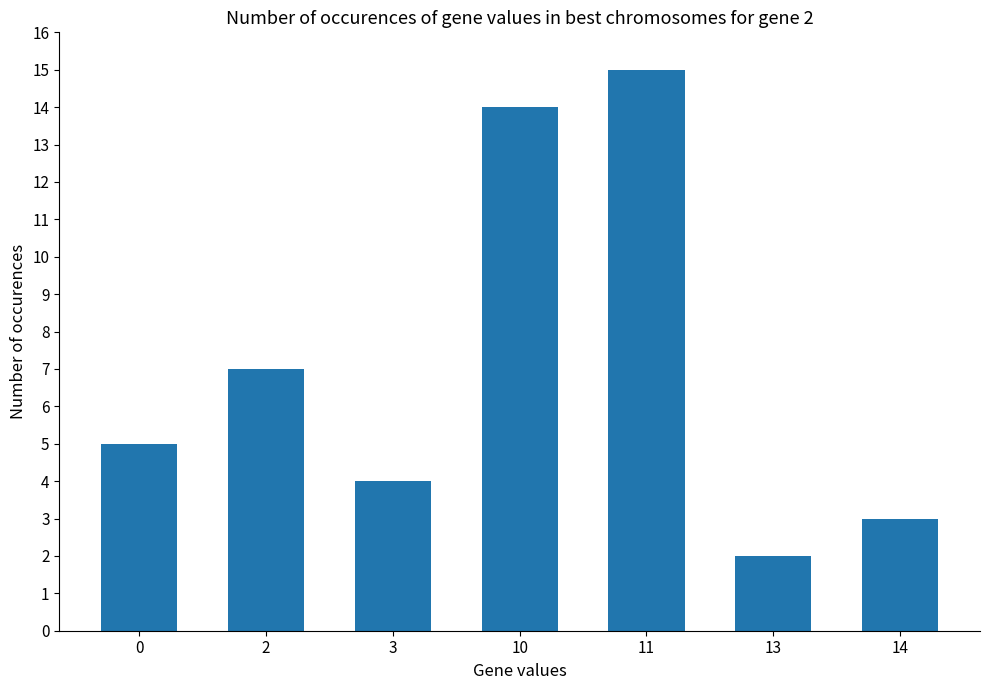

What is the change in value from 11 to 13?

-13